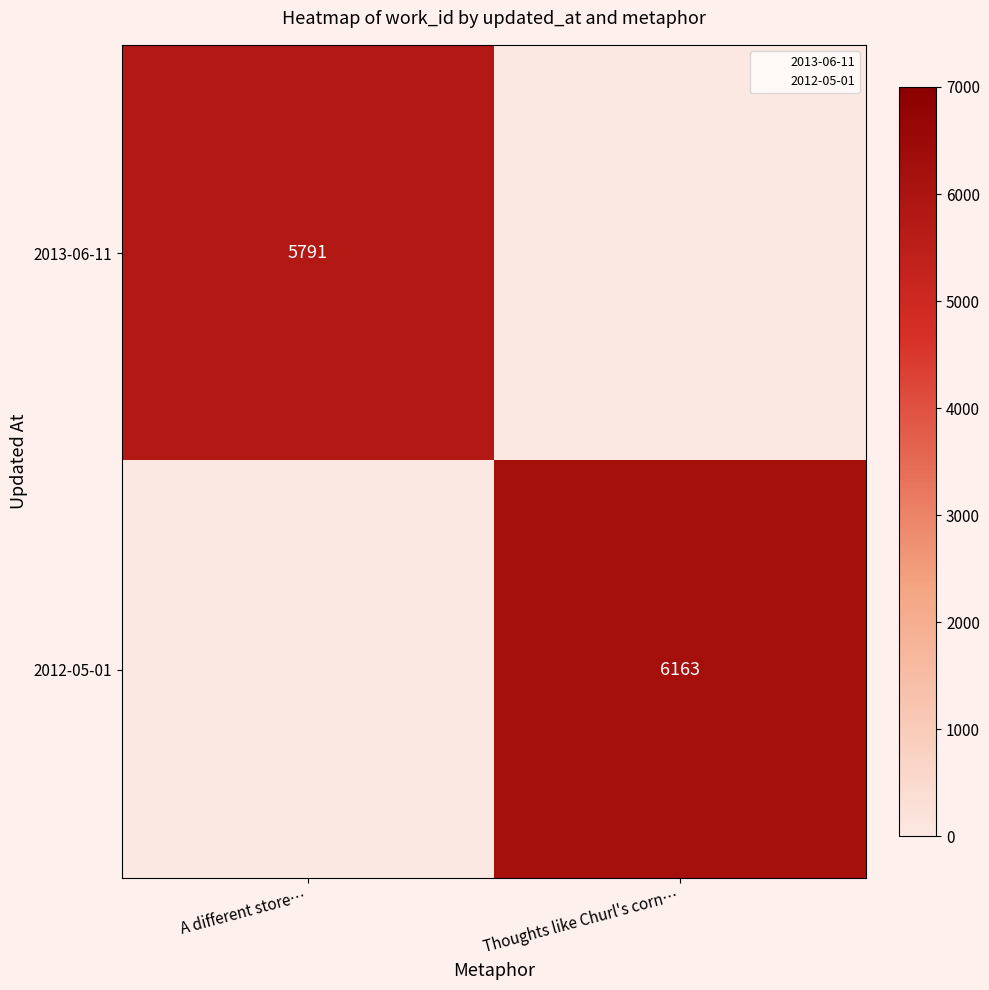

At A different store…, list the series in order from largest to smallest.

2013-06-11, 2012-05-01